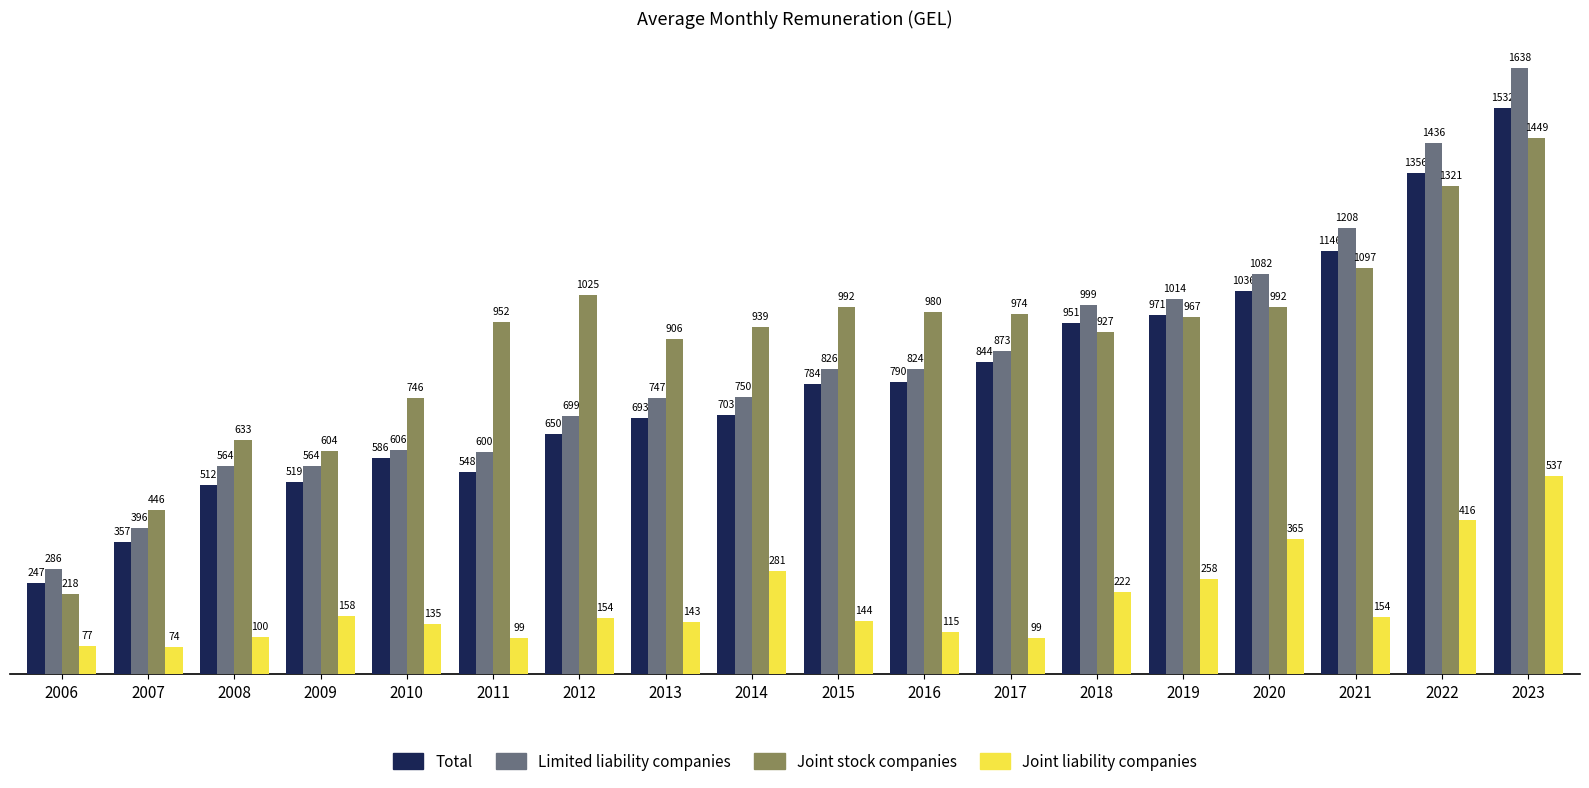

The value of Limited liability companies at 2012 is 1014.3. True or false?

False